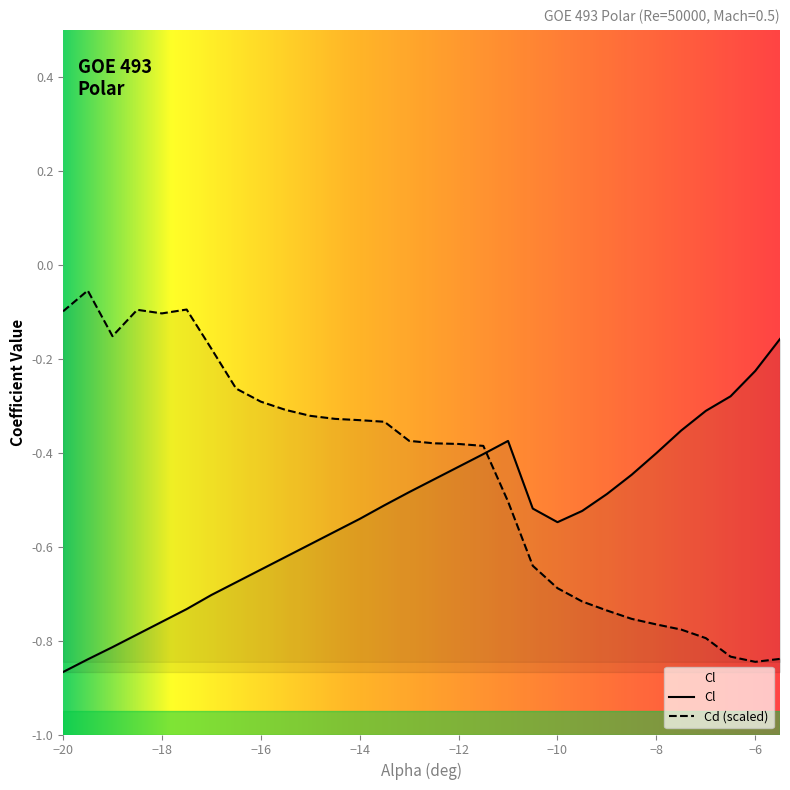

Is it true that Cd equals -0.5 at -13?

False